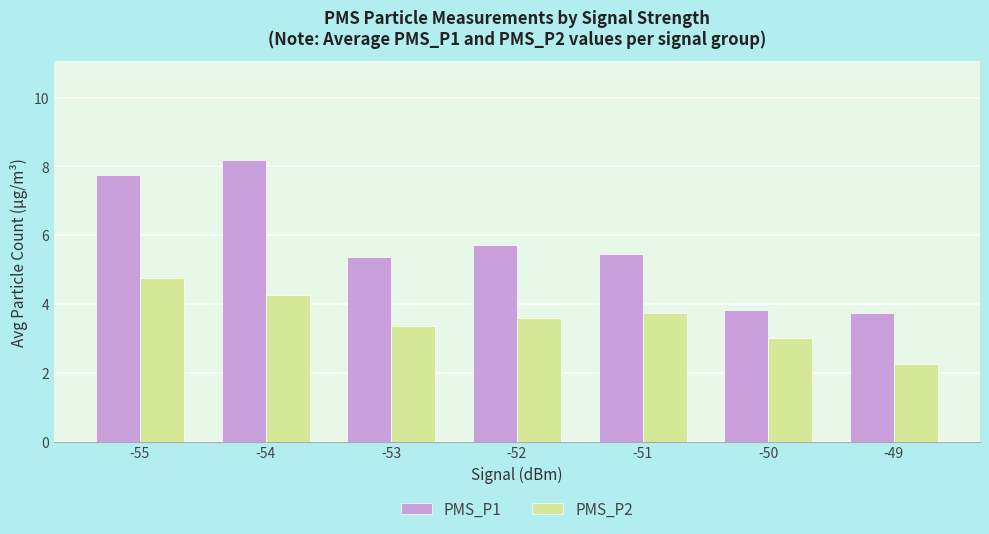

At which category does the chart reach its minimum across all series?

-49